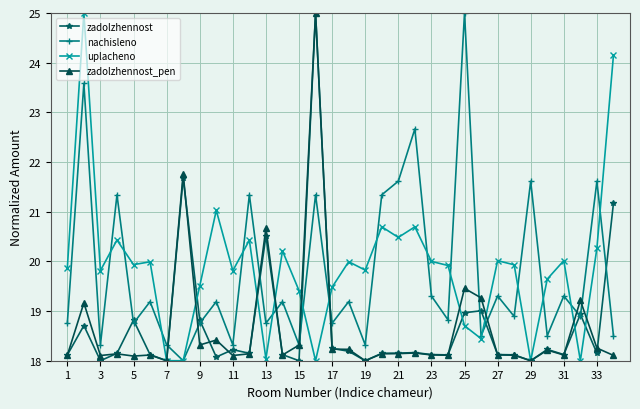

How many interior local peaks does the nachisleno series have?

14